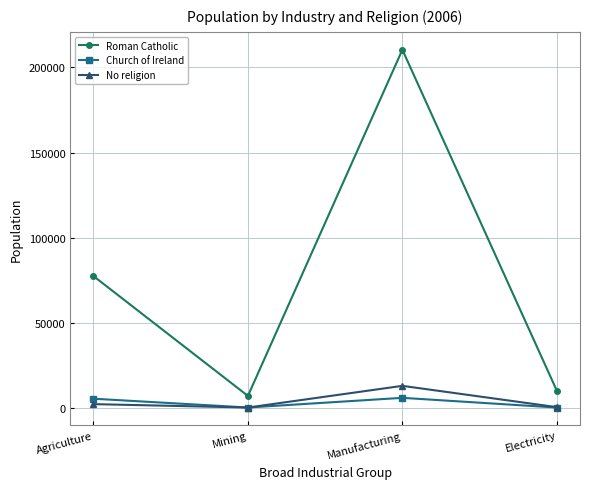

True or false: No religion and Roman Catholic intersect in this chart.

False